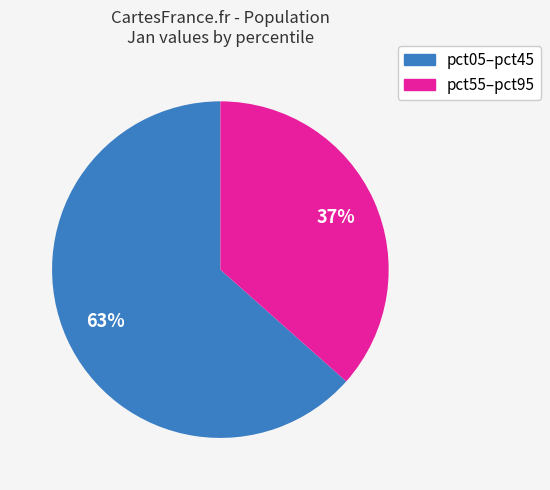

To the nearest percent, what is the average slice percentage?

50%